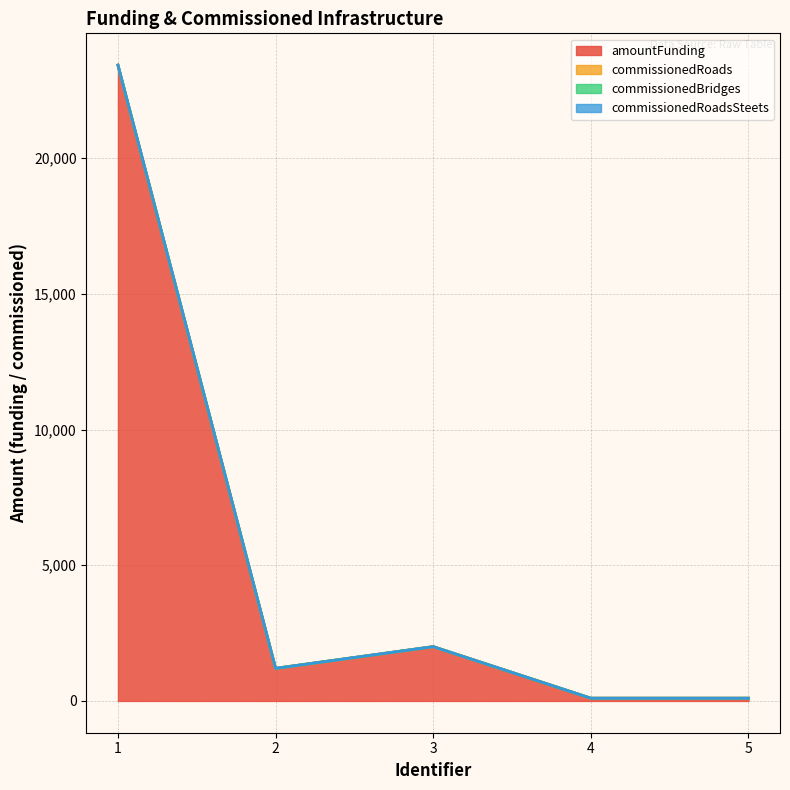

Does the chart have visible grid lines?

Yes